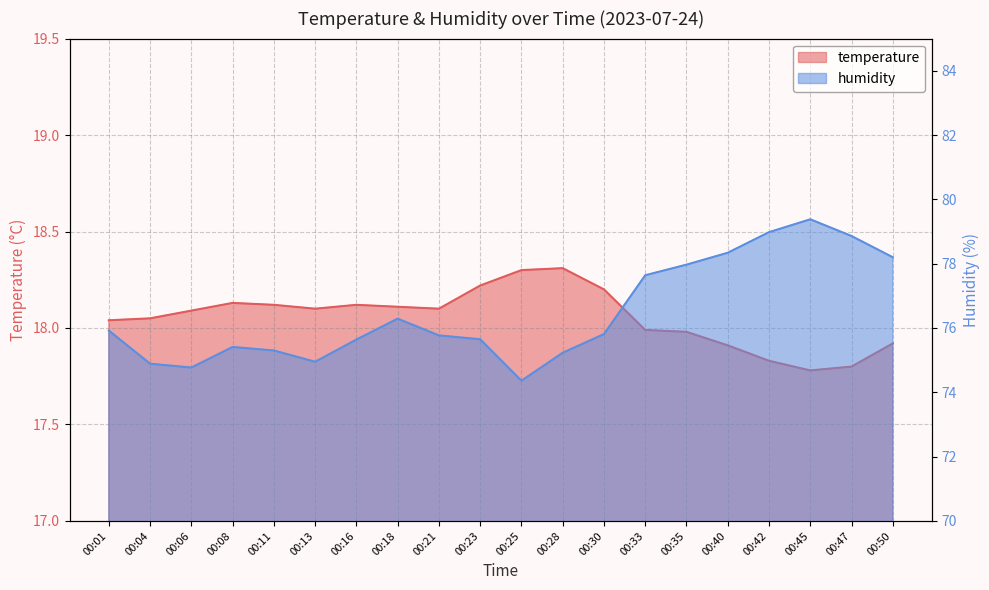

At which category does temperature reach its first local peak?

00:08